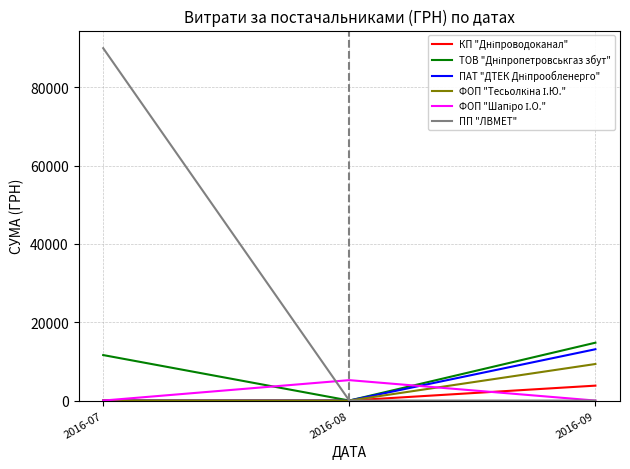

What is the total value across all series at 2016-09?

41030.1